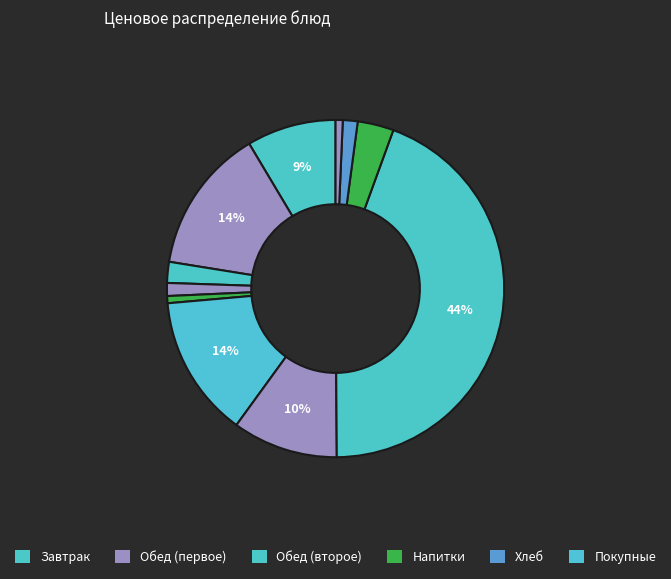

How many slices are in this pie chart?

11